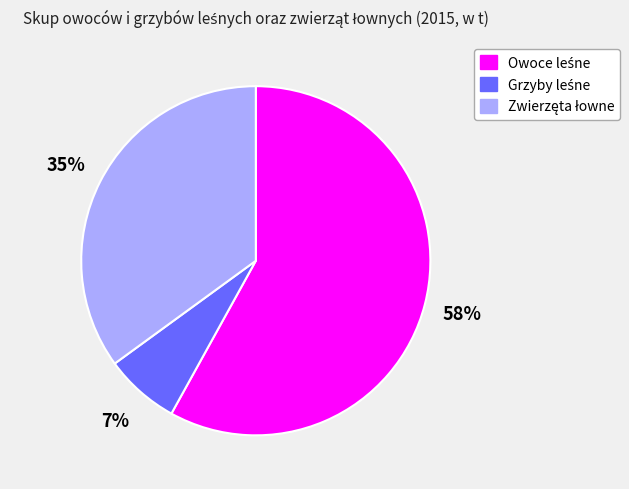

Is there a majority slice in this chart?

Yes